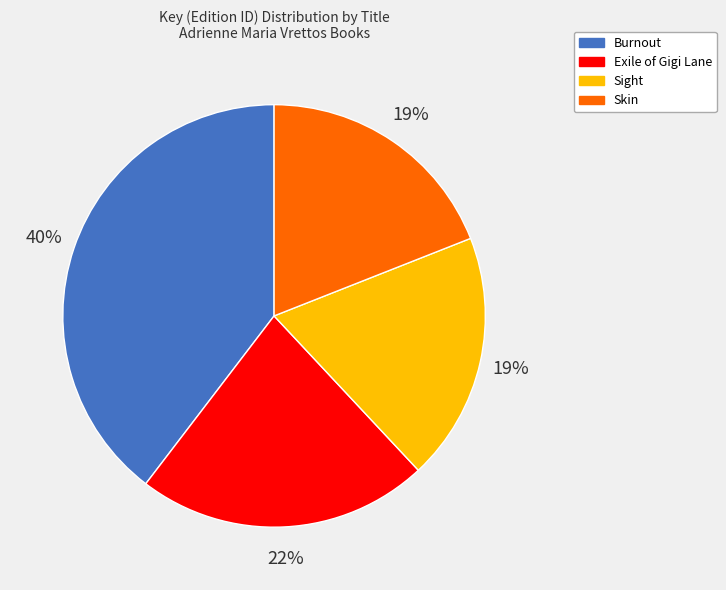

Is there a majority slice in this chart?

No